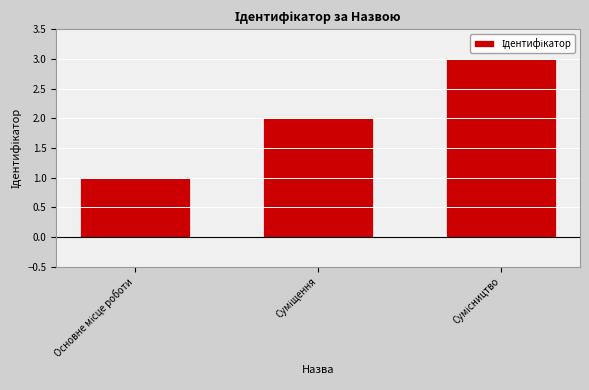

What is the greatest value displayed?

3